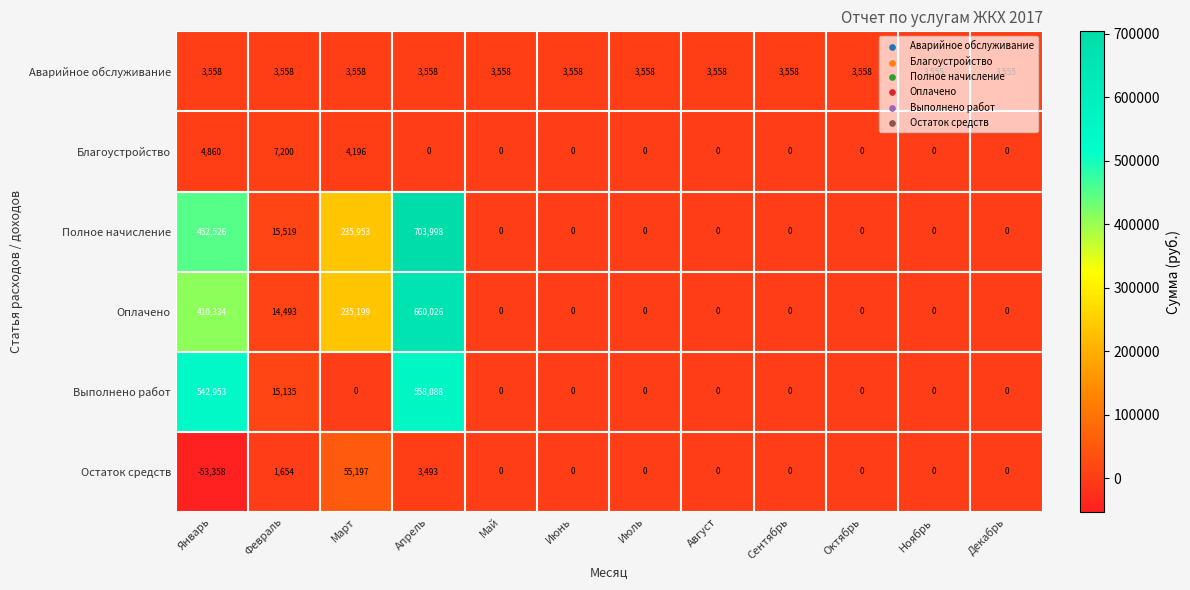

The Оплачено series shows -395734 at Август. True or false?

False